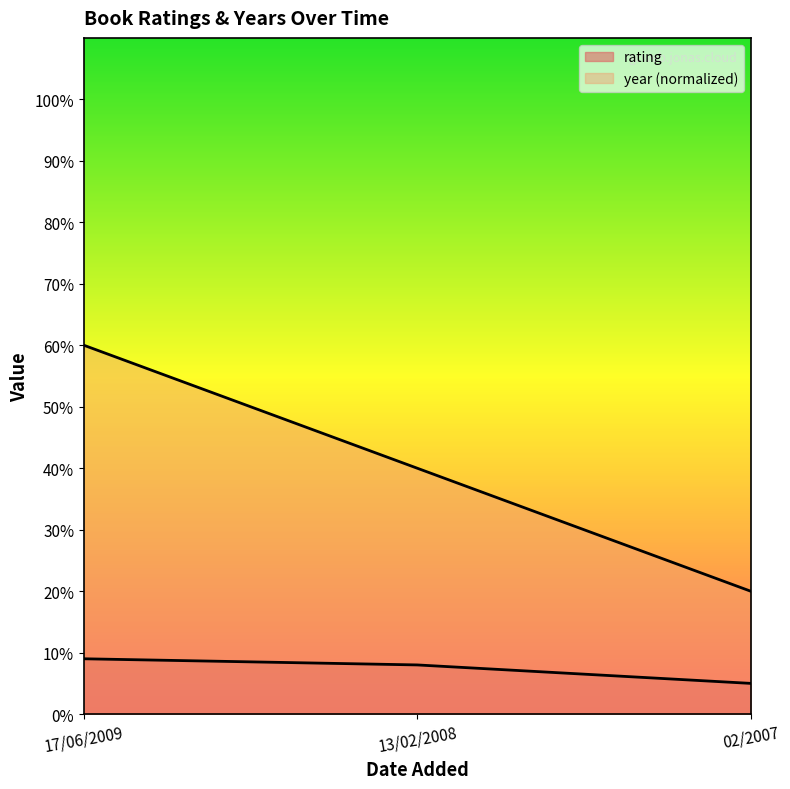

How many lines are shown in the chart?

2